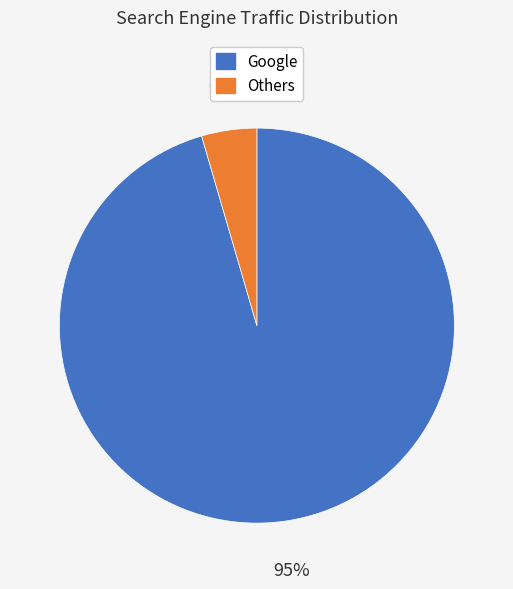

Does any single category account for the majority?

Yes